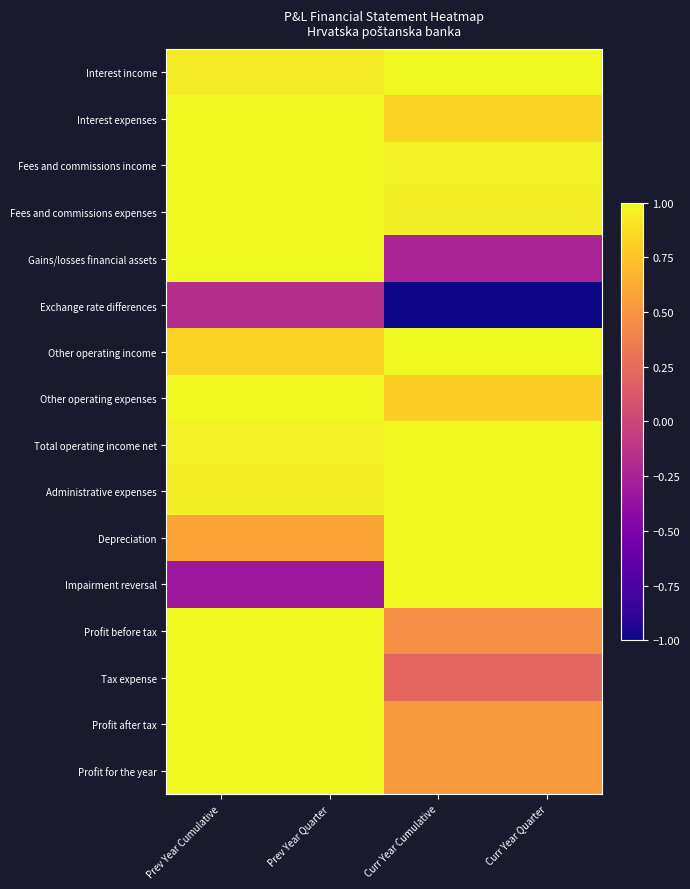

Reading left to right, extract all data points from this chart.

Interest income: Prev Year Cumulative=0.9	Prev Year Quarter=0.9	Curr Year Cumulative=1.0	Curr Year Quarter=1.0
Interest expenses: Prev Year Cumulative=1.0	Prev Year Quarter=1.0	Curr Year Cumulative=0.8	Curr Year Quarter=0.8
Fees and commissions income: Prev Year Cumulative=1.0	Prev Year Quarter=1.0	Curr Year Cumulative=1.0	Curr Year Quarter=1.0
Fees and commissions expenses: Prev Year Cumulative=1.0	Prev Year Quarter=1.0	Curr Year Cumulative=1.0	Curr Year Quarter=1.0
Gains/losses financial assets: Prev Year Cumulative=1.0	Prev Year Quarter=1.0	Curr Year Cumulative=-0.2	Curr Year Quarter=-0.2
Exchange rate differences: Prev Year Cumulative=-0.2	Prev Year Quarter=-0.2	Curr Year Cumulative=-1.0	Curr Year Quarter=-1.0
Other operating income: Prev Year Cumulative=0.8	Prev Year Quarter=0.8	Curr Year Cumulative=1.0	Curr Year Quarter=1.0
Other operating expenses: Prev Year Cumulative=1.0	Prev Year Quarter=1.0	Curr Year Cumulative=0.8	Curr Year Quarter=0.8
Total operating income net: Prev Year Cumulative=1.0	Prev Year Quarter=1.0	Curr Year Cumulative=1.0	Curr Year Quarter=1.0
Administrative expenses: Prev Year Cumulative=0.9	Prev Year Quarter=0.9	Curr Year Cumulative=1.0	Curr Year Quarter=1.0
Depreciation: Prev Year Cumulative=0.6	Prev Year Quarter=0.6	Curr Year Cumulative=1.0	Curr Year Quarter=1.0
Impairment reversal: Prev Year Cumulative=-0.3	Prev Year Quarter=-0.3	Curr Year Cumulative=1.0	Curr Year Quarter=1.0
Profit before tax: Prev Year Cumulative=1.0	Prev Year Quarter=1.0	Curr Year Cumulative=0.5	Curr Year Quarter=0.5
Tax expense: Prev Year Cumulative=1.0	Prev Year Quarter=1.0	Curr Year Cumulative=0.2	Curr Year Quarter=0.2
Profit after tax: Prev Year Cumulative=1.0	Prev Year Quarter=1.0	Curr Year Cumulative=0.5	Curr Year Quarter=0.5
Profit for the year: Prev Year Cumulative=1.0	Prev Year Quarter=1.0	Curr Year Cumulative=0.5	Curr Year Quarter=0.5